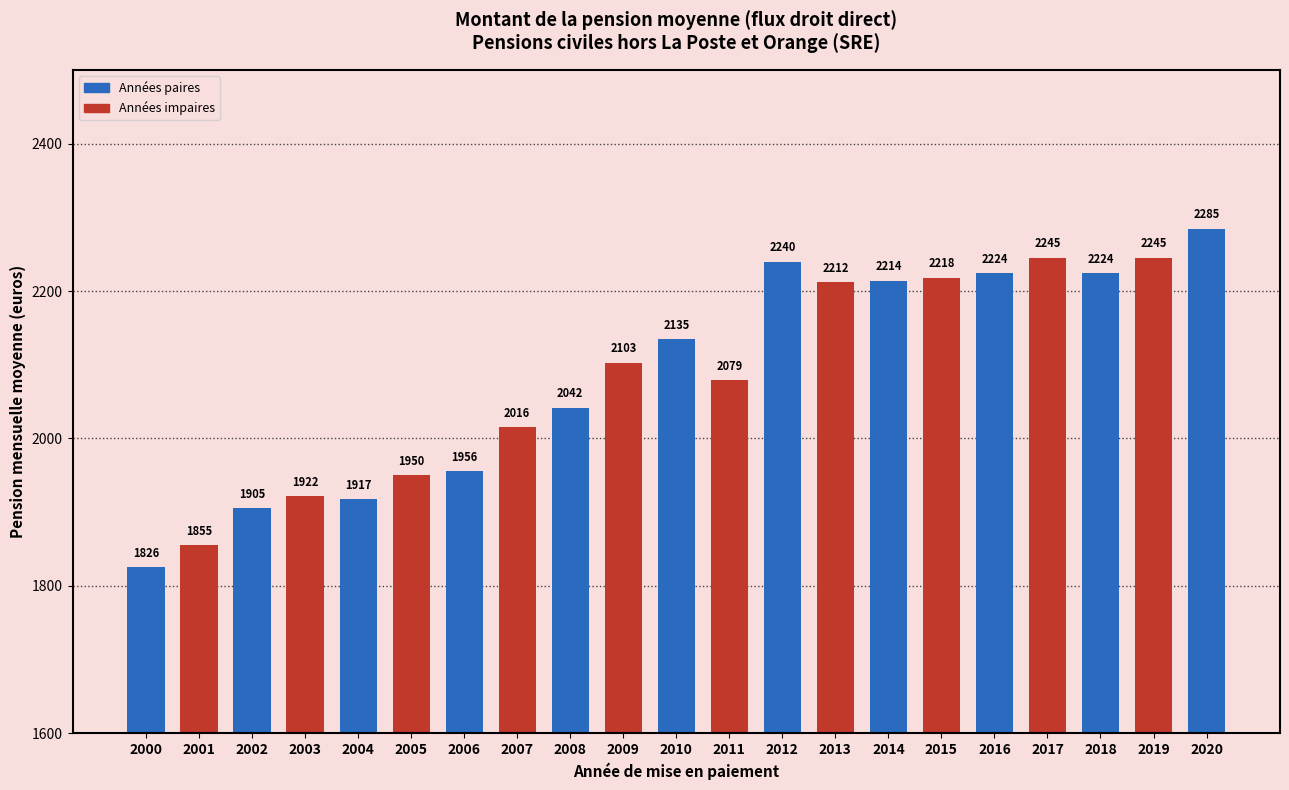

Which category has the highest value across all series?

2020